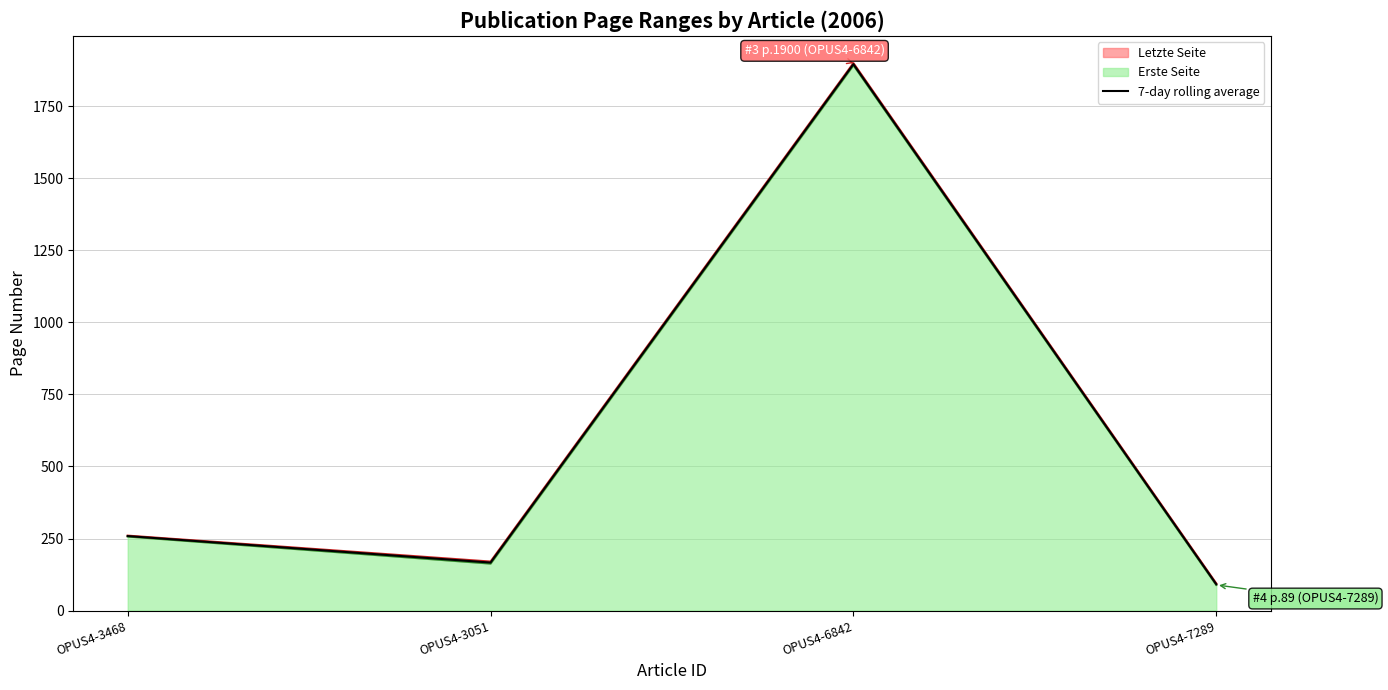

Which has a higher value, OPUS4-3468 or OPUS4-3051?

OPUS4-3468